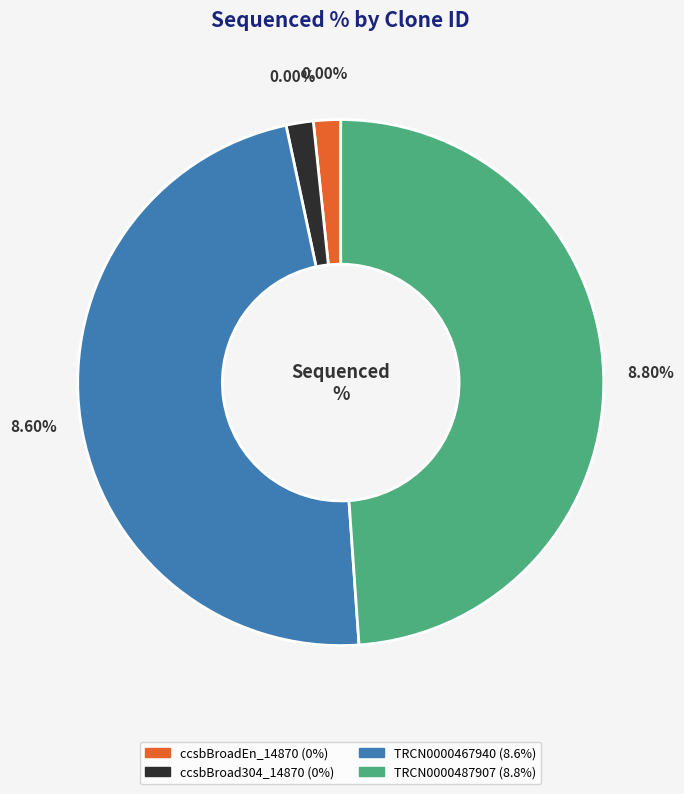

Which category has the biggest portion of the pie?

TRCN0000487907